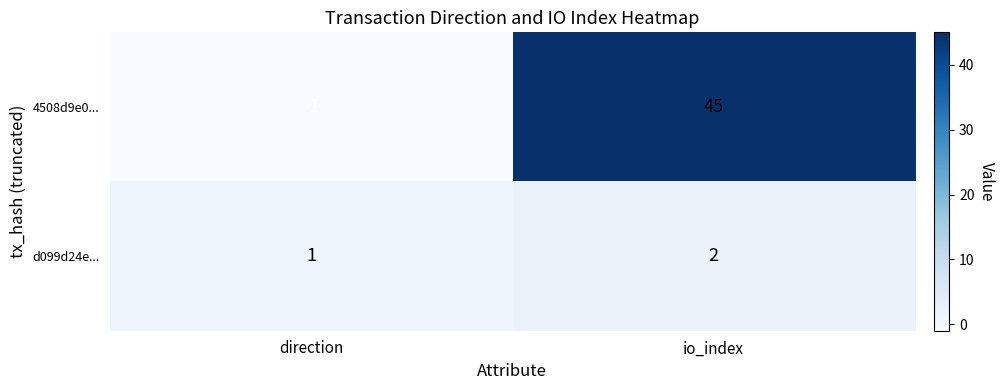

Reading right to left, list all the values displayed in this chart.

4508d9e0...: 45	-1
d099d24e...: 2	1